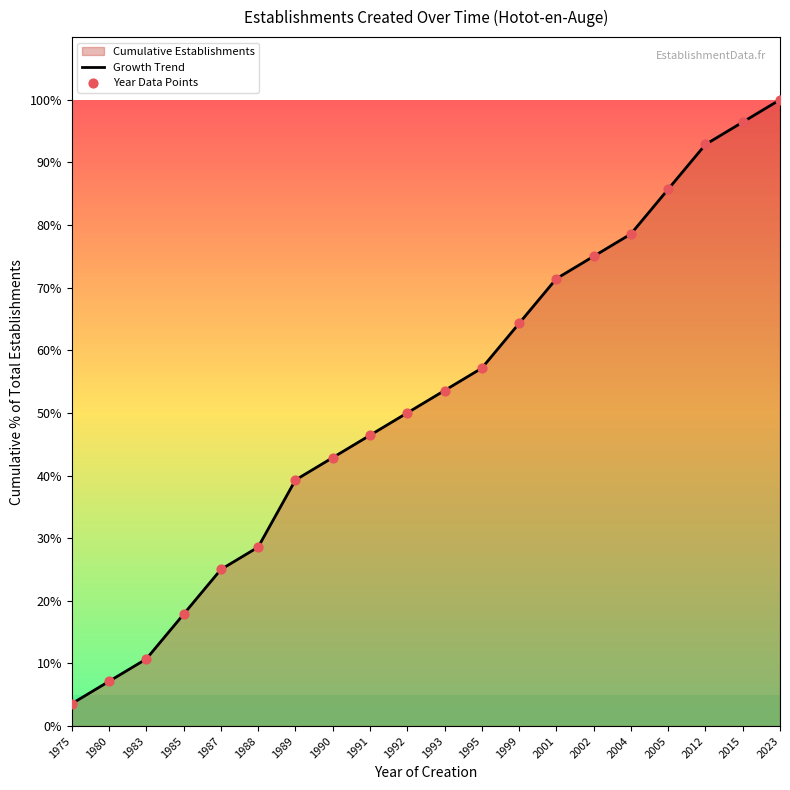

Which series contains the lowest Y value?

Growth Trend